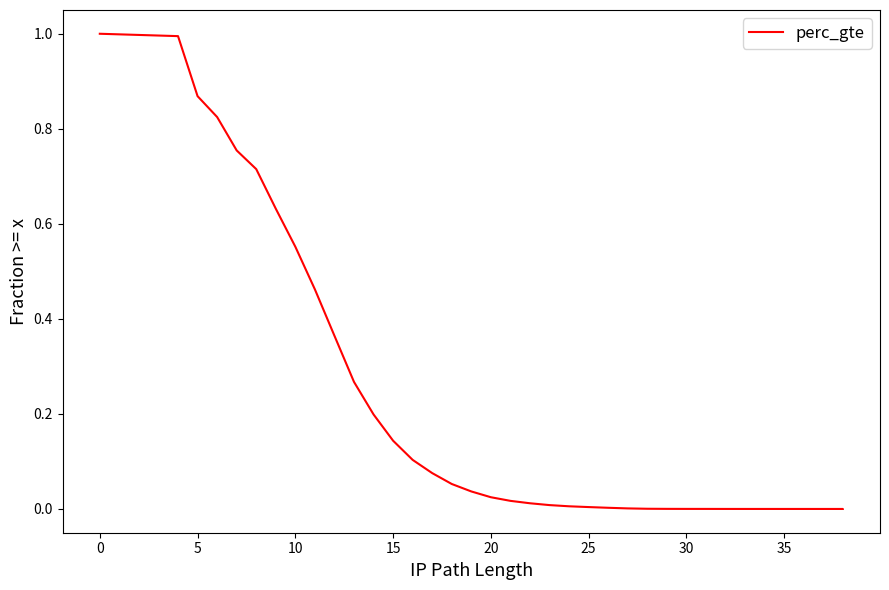

How many positive values are there?

32